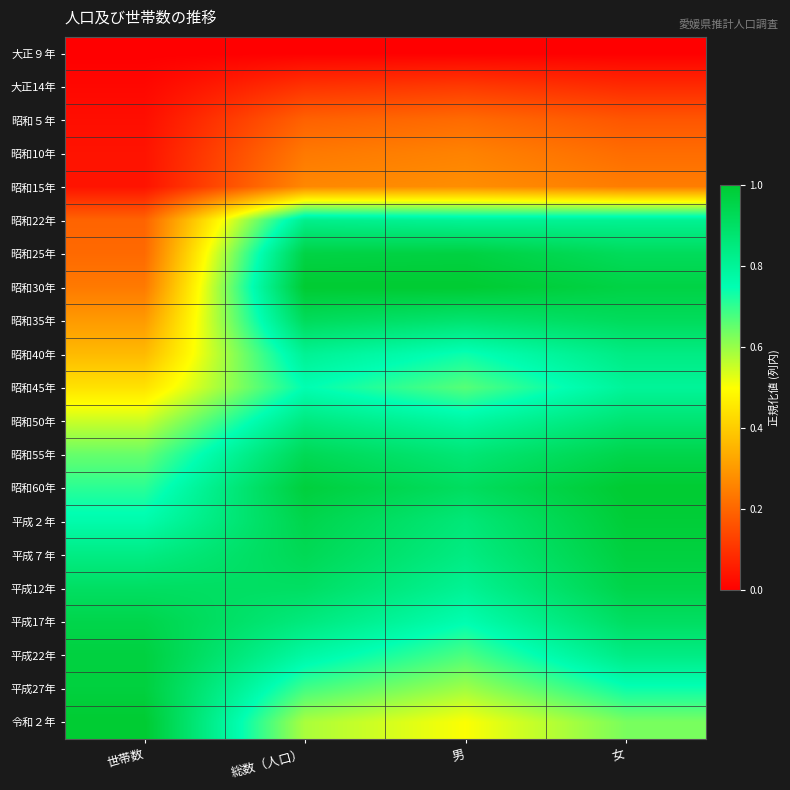

Reading left to right, what are all the values shown in this chart?

大正９年: 世帯数=0.0	総数（人口）=0.0	男=0.0	女=0.0
大正14年: 世帯数=0.0	総数（人口）=0.1	男=0.1	女=0.1
昭和５年: 世帯数=0.0	総数（人口）=0.2	男=0.2	女=0.2
昭和10年: 世帯数=0.0	総数（人口）=0.2	男=0.3	女=0.2
昭和15年: 世帯数=0.0	総数（人口）=0.3	男=0.3	女=0.2
昭和22年: 世帯数=0.2	総数（人口）=0.8	男=0.8	女=0.8
昭和25年: 世帯数=0.2	総数（人口）=1.0	男=1.0	女=0.9
昭和30年: 世帯数=0.2	総数（人口）=1.0	男=1.0	女=1.0
昭和35年: 世帯数=0.3	総数（人口）=0.9	男=0.9	女=0.9
昭和40年: 世帯数=0.4	総数（人口）=0.8	男=0.7	女=0.8
昭和45年: 世帯数=0.4	総数（人口）=0.8	男=0.7	女=0.8
昭和50年: 世帯数=0.6	総数（人口）=0.8	男=0.8	女=0.9
昭和55年: 世帯数=0.6	総数（人口）=0.9	男=0.9	女=1.0
昭和60年: 世帯数=0.7	総数（人口）=1.0	男=0.9	女=1.0
平成２年: 世帯数=0.8	総数（人口）=0.9	男=0.9	女=1.0
平成７年: 世帯数=0.8	総数（人口）=0.9	男=0.8	女=1.0
平成12年: 世帯数=0.9	総数（人口）=0.9	男=0.8	女=1.0
平成17年: 世帯数=1.0	総数（人口）=0.9	男=0.8	女=0.9
平成22年: 世帯数=1.0	総数（人口）=0.8	男=0.7	女=0.8
平成27年: 世帯数=1.0	総数（人口）=0.7	男=0.6	女=0.7
令和２年: 世帯数=1.0	総数（人口）=0.6	男=0.5	女=0.6